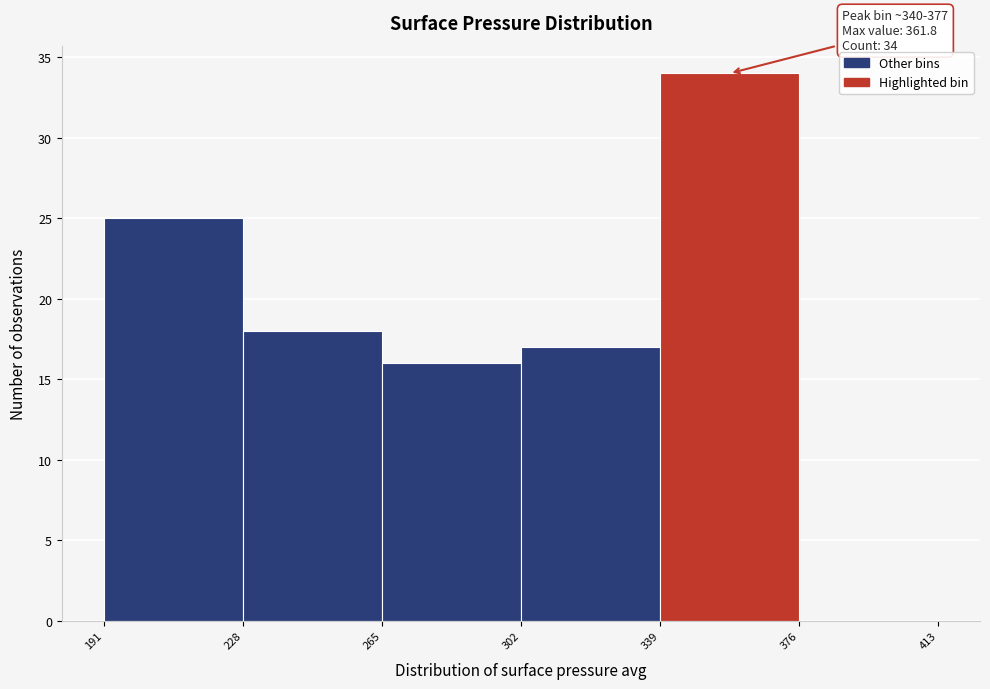

Over which range of the x-axis is the bar tallest?

339 to 376